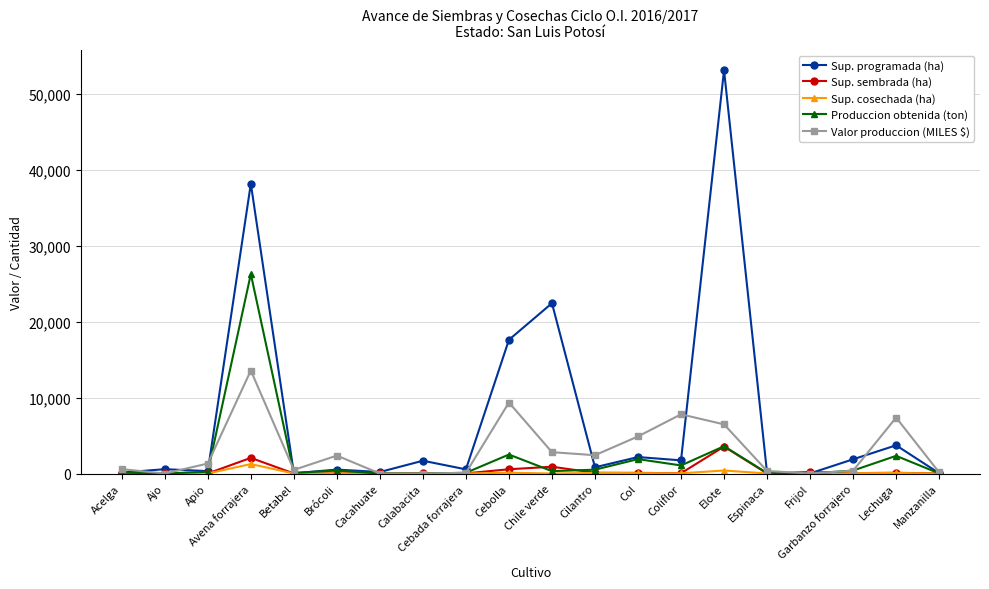

At which category is the sum across all series the highest?

Avena forrajera